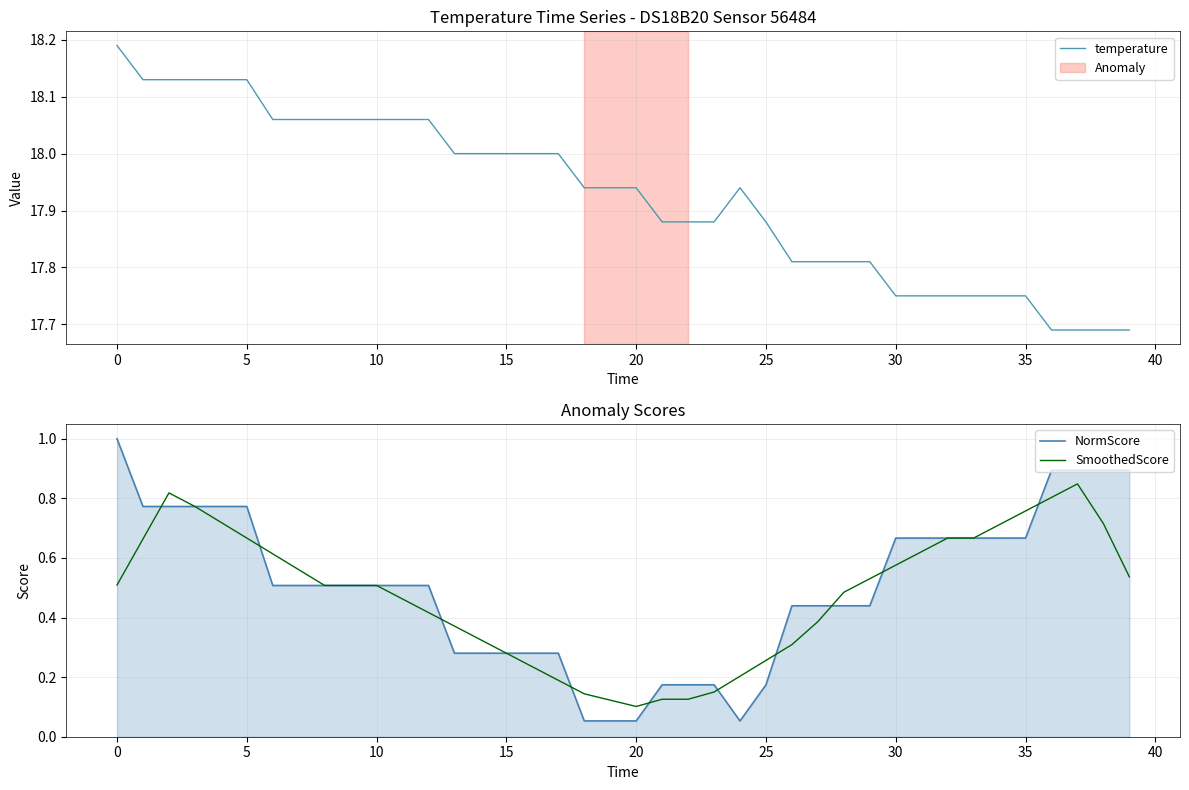

What is the difference between the maximum and minimum values in the temperature series?

0.5